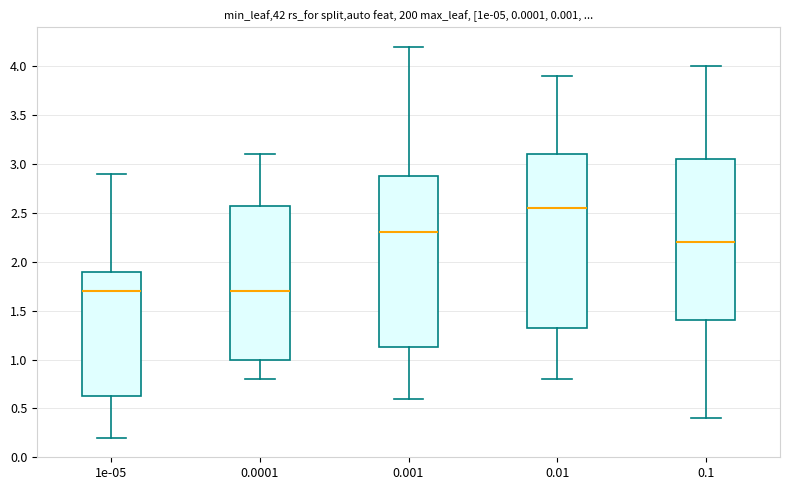

Reading left to right, transcribe this box plot: for each box, give where its median line is, the range the box spans, and where its two whiskers end, as read against the y-axis. The values are not printed on the chart, so give them approximately, as read against the axis.

1e-05: median 1.70, box 0.65 to 1.90, whiskers 0.20 to 2.90
0.0001: median 1.70, box 1.00 to 2.60, whiskers 0.80 to 3.10
0.001: median 2.30, box 1.15 to 2.90, whiskers 0.60 to 4.20
0.01: median 2.55, box 1.35 to 3.10, whiskers 0.80 to 3.90
0.1: median 2.20, box 1.40 to 3.05, whiskers 0.40 to 4.00